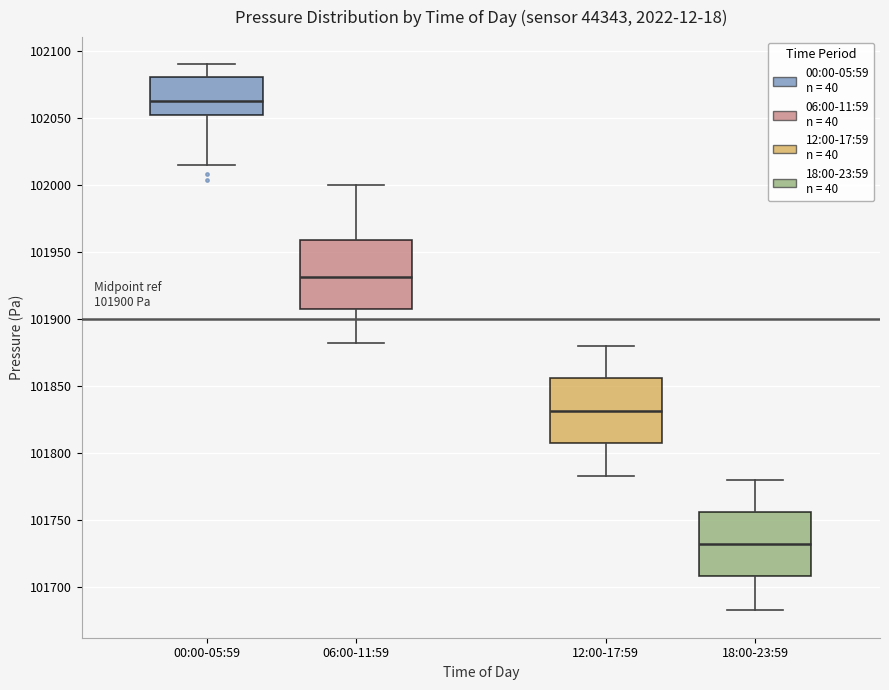

Which box's median line is the lowest?

18:00-23:59